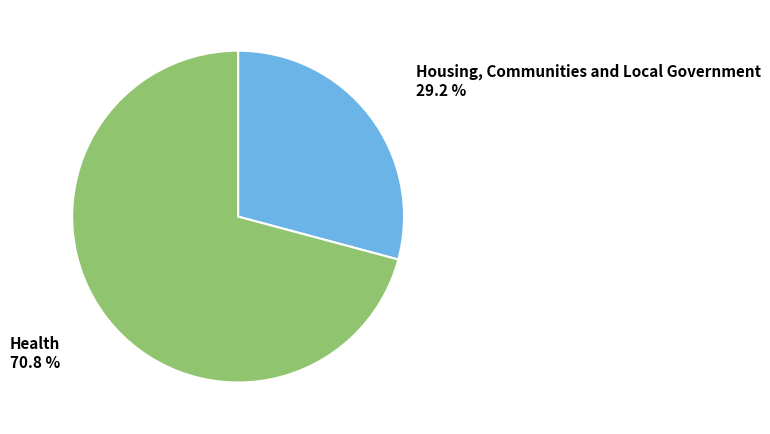

Is there any slice that represents more than half of the pie?

Yes